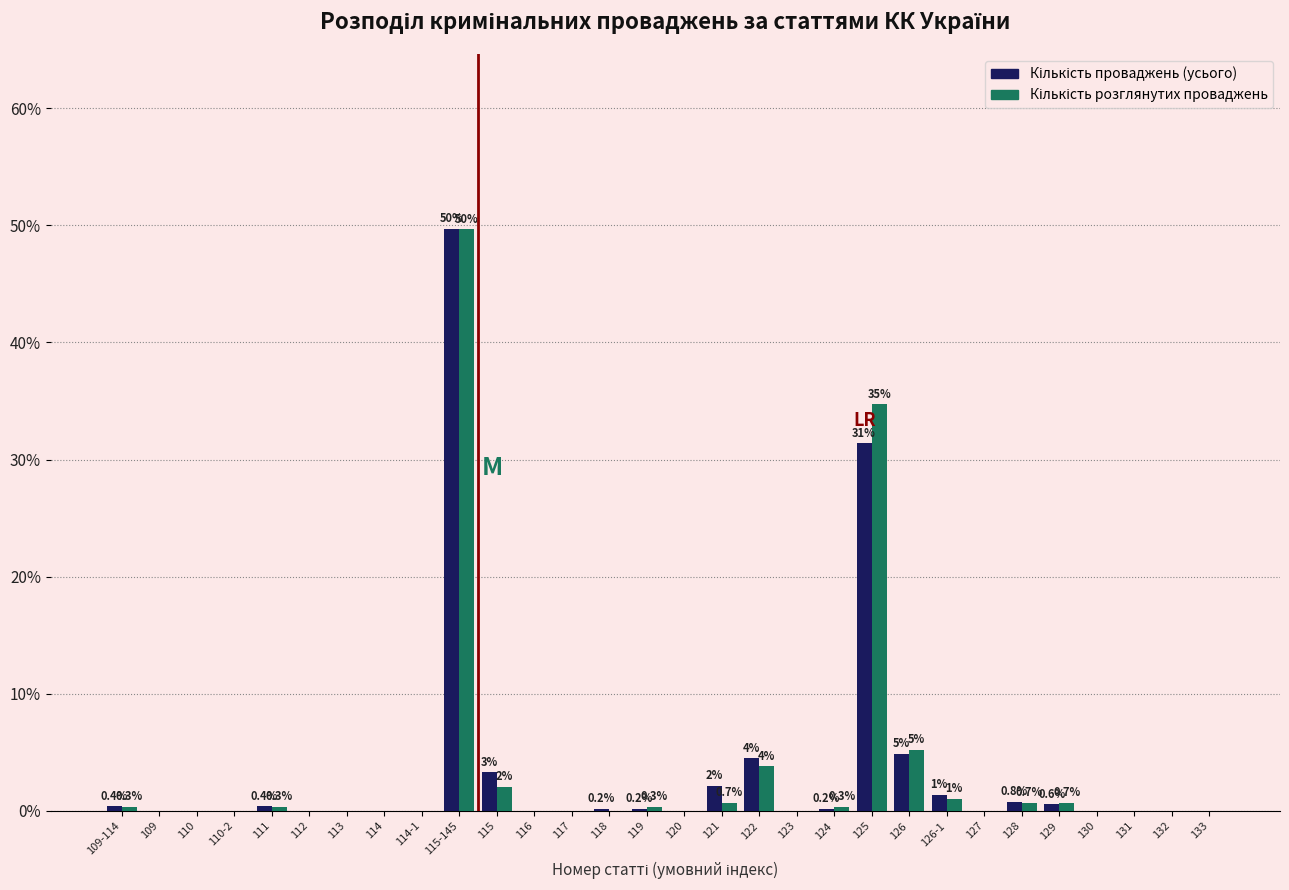

At which category is the sum across all series the highest?

115-145